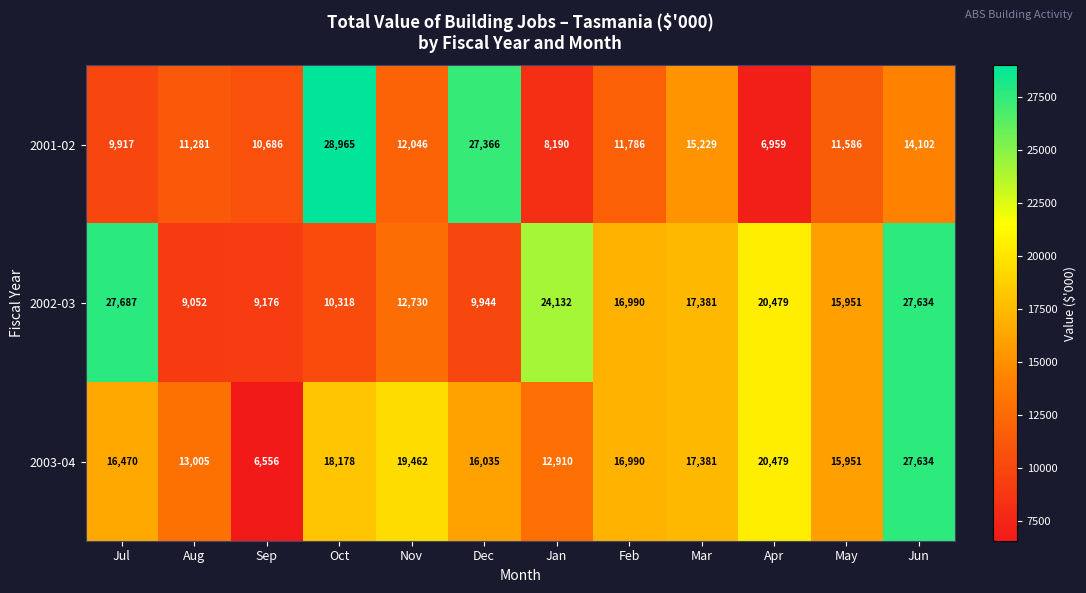

At Jul, list the series in order from smallest to largest.

2001-02, 2003-04, 2002-03